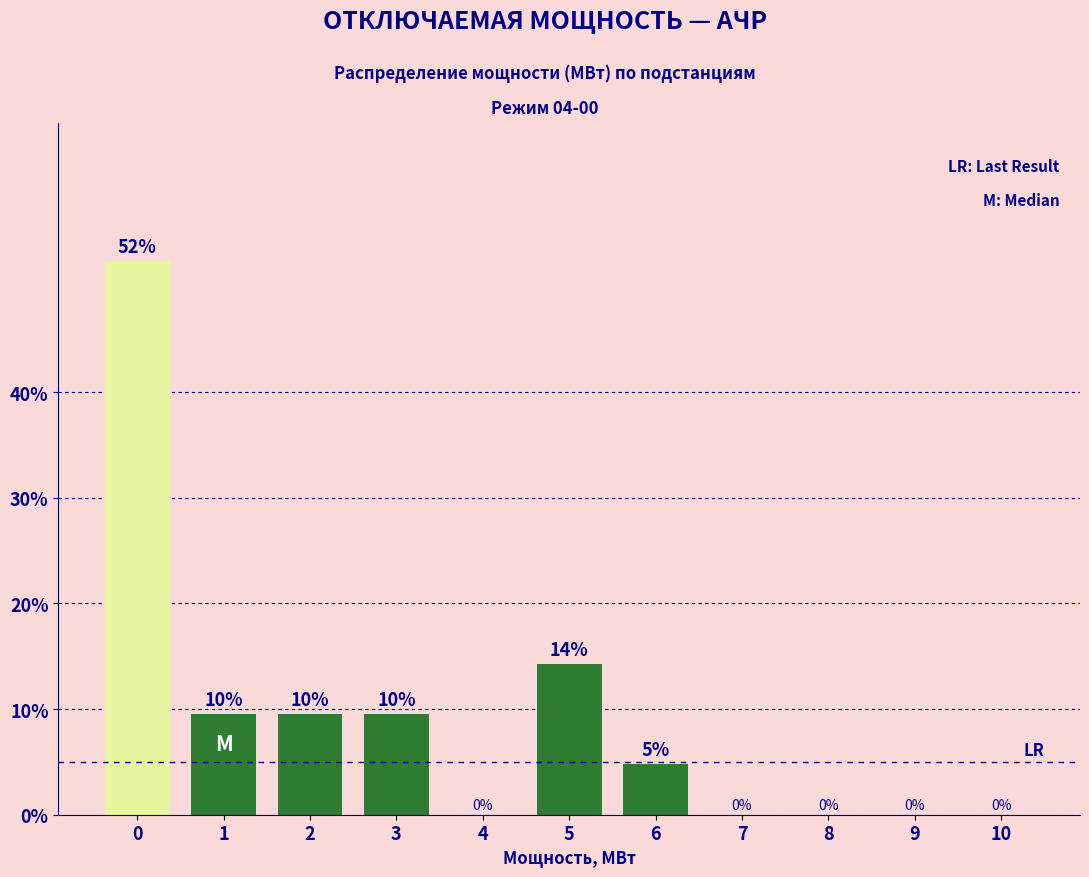

Are the bars horizontal?

No